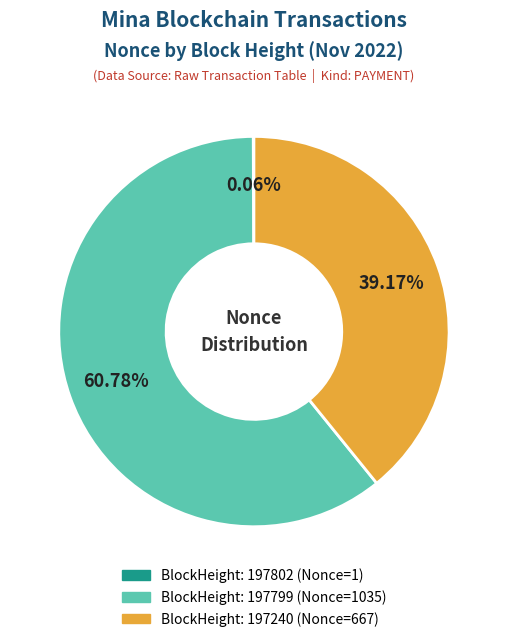

Is there a majority slice in this chart?

Yes